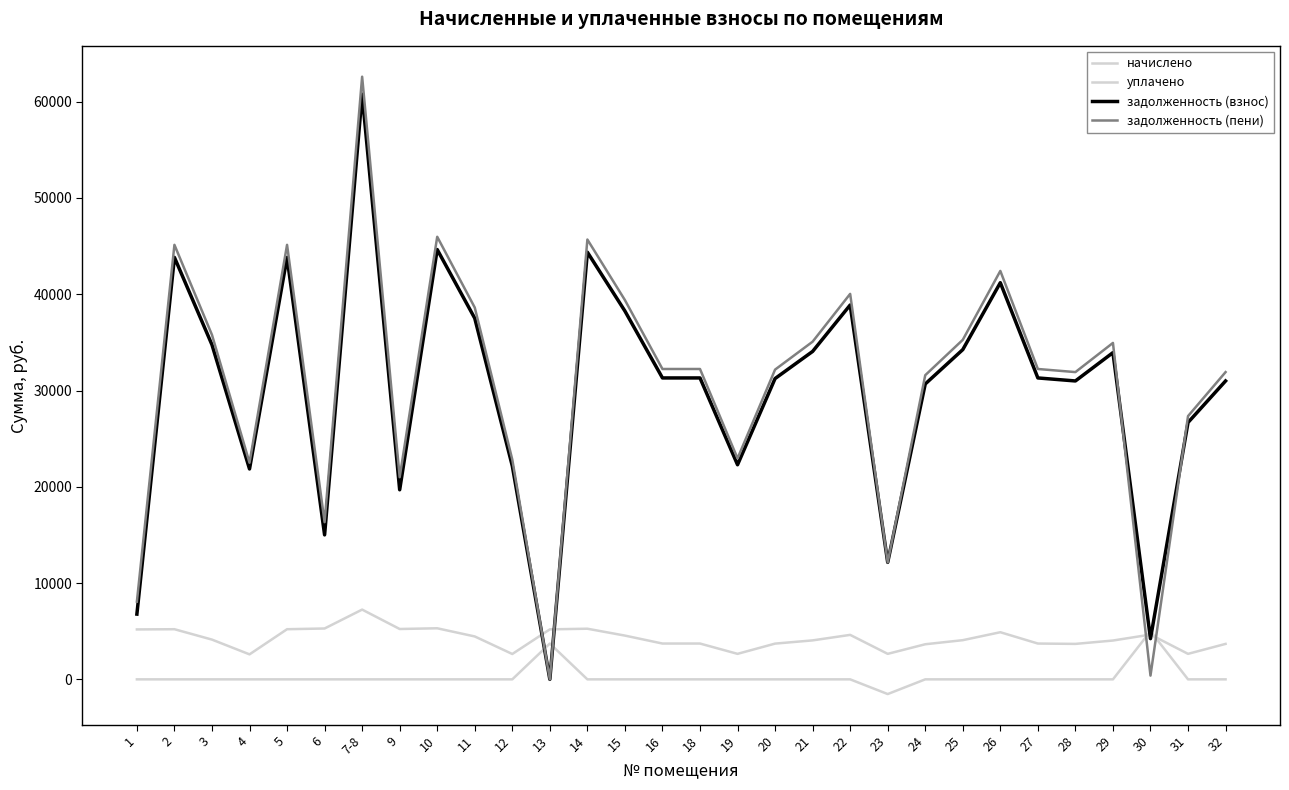

What is the label of the 1st point from the left?

1